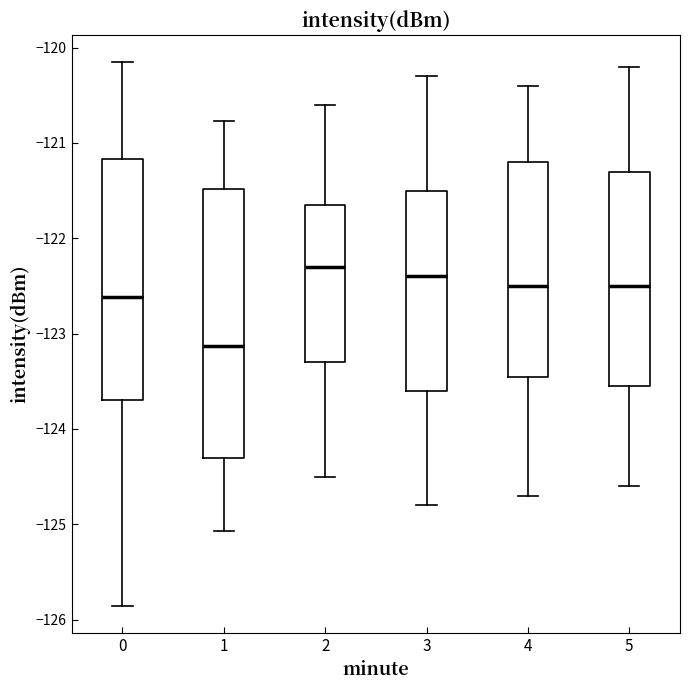

Reading left to right, read every box against the y-axis: the position of its median line, the range the box covers, and the ends of its whiskers. The values are not printed on the chart, so give them approximately, as read against the axis.

0: median -122.6, box -123.7 to -121.2, whiskers -125.9 to -120.2
1: median -123.1, box -124.3 to -121.5, whiskers -125.1 to -120.8
2: median -122.3, box -123.3 to -121.6, whiskers -124.5 to -120.6
3: median -122.4, box -123.6 to -121.5, whiskers -124.8 to -120.3
4: median -122.5, box -123.4 to -121.2, whiskers -124.7 to -120.4
5: median -122.5, box -123.5 to -121.3, whiskers -124.6 to -120.2